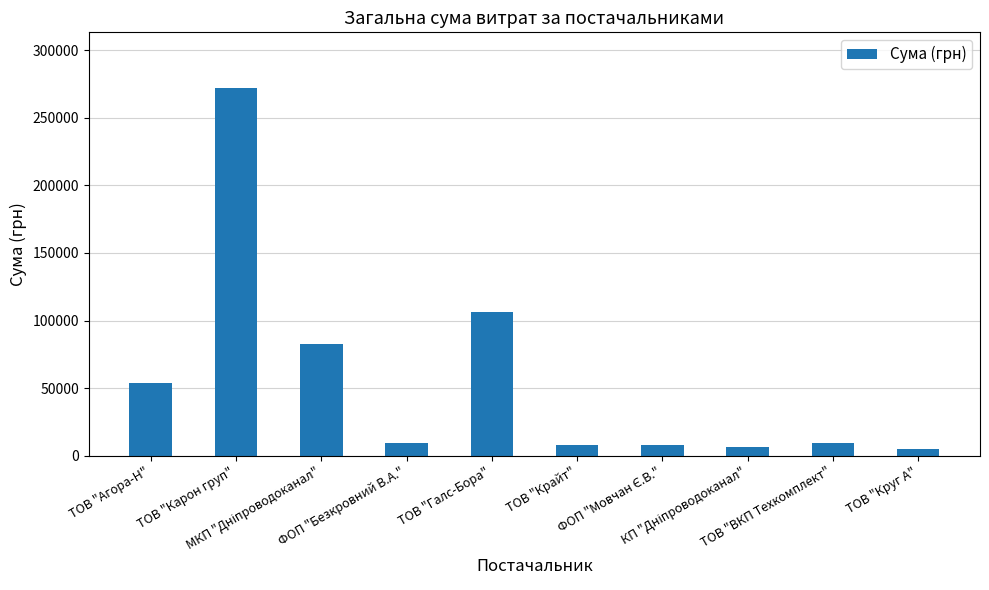

What is the label of the 1st bar from the right?

ТОВ "Круг А"